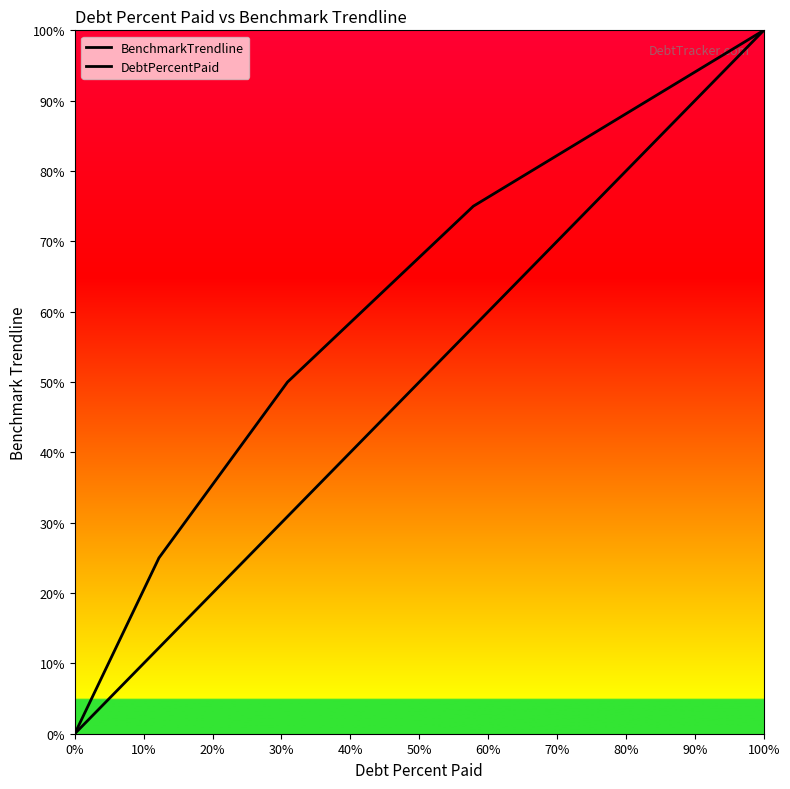

How many lines are shown in the chart?

2